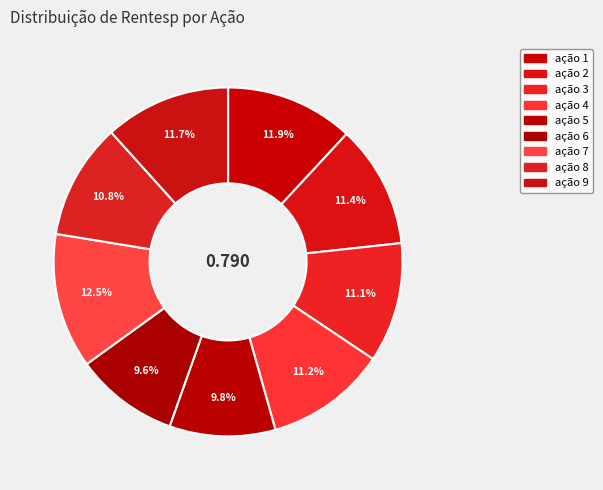

How many segments does this pie chart have?

9